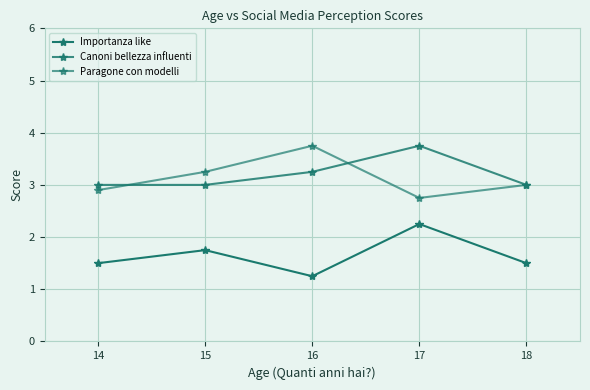

Is this an area chart (filled region under the line)?

No